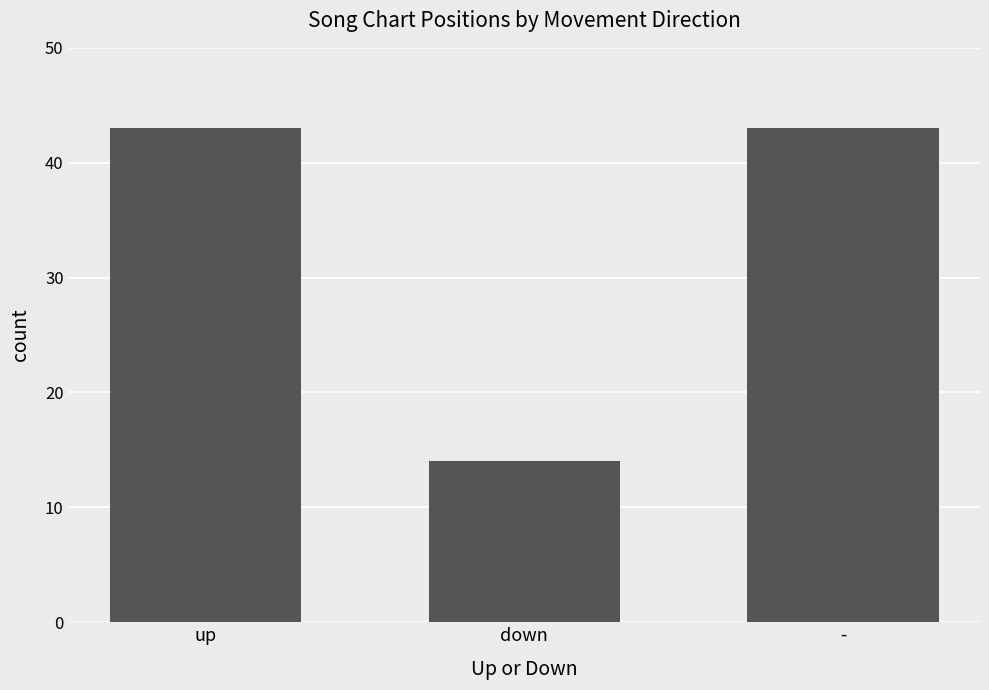

Count the number of data series in this chart.

1